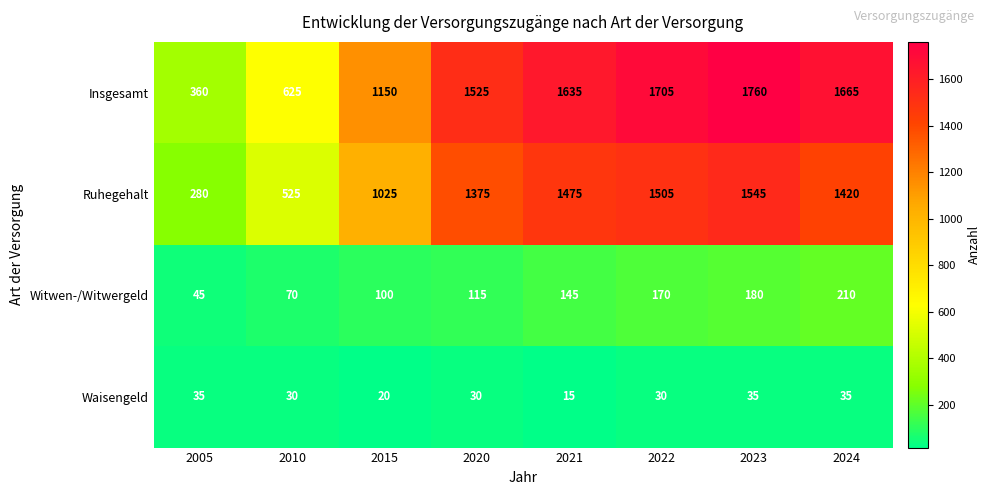

What is the difference between the maximum and minimum values in the Witwen-/Witwergeld series?

165